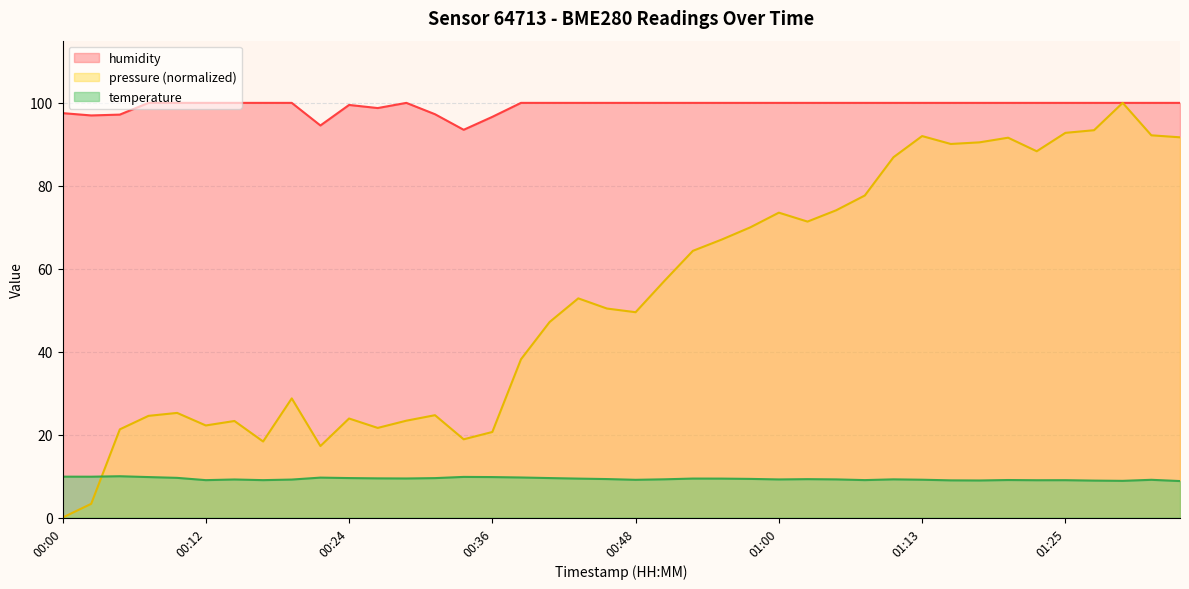

What position from the right is 00:26?

29